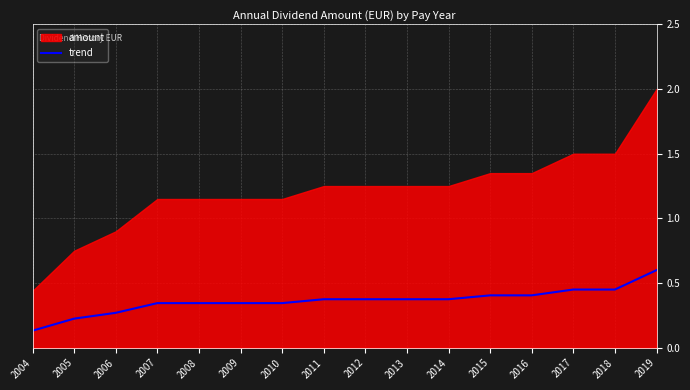

The value of trend at 2006 is 0.1. True or false?

False